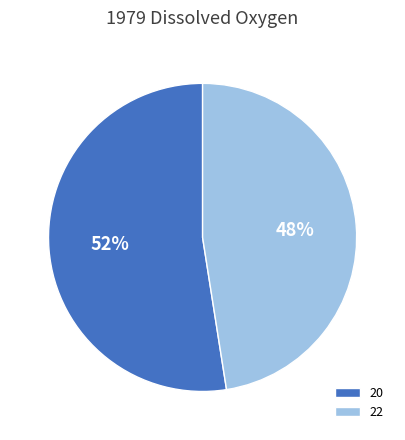

The 22 slice represents 48% of the pie. True or false?

True